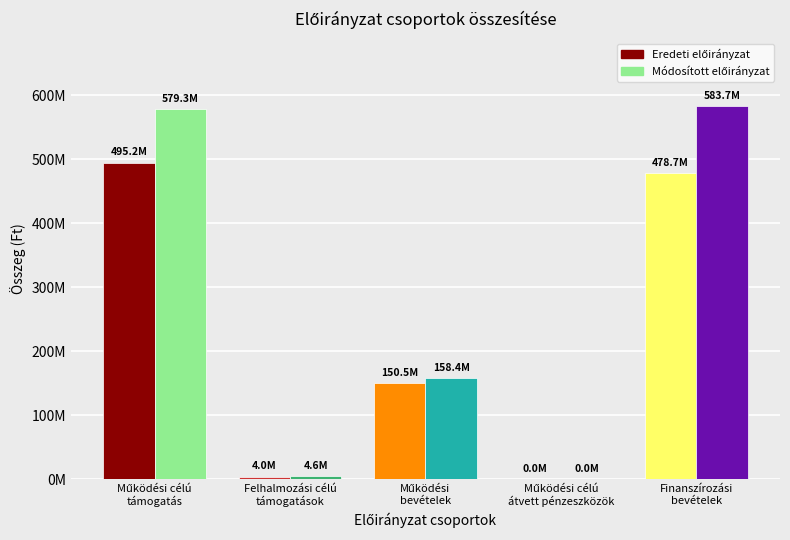

What is the total value across all series at Felhalmozási célú
támogatások?

8574196